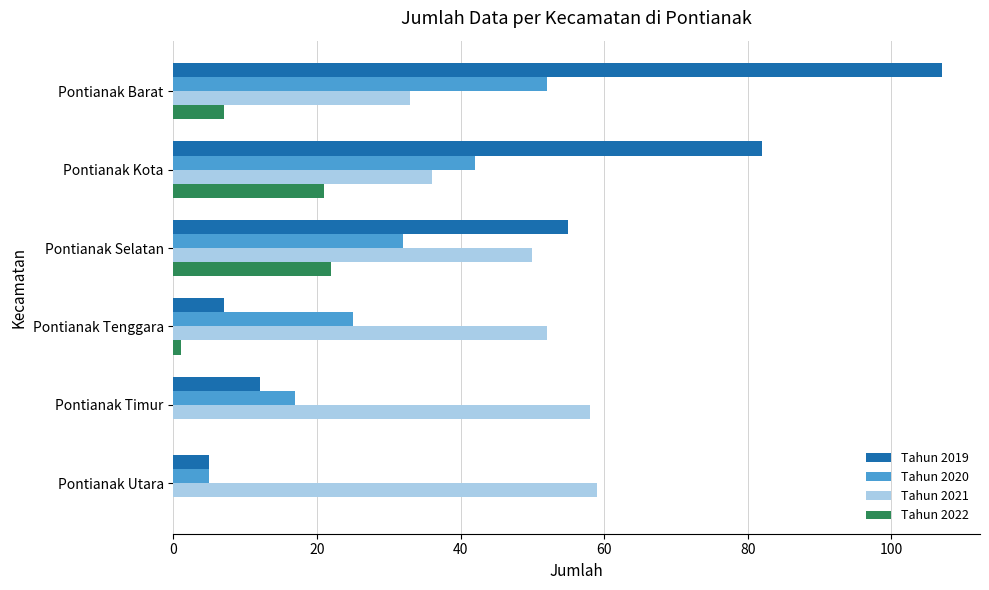

At which category does the chart reach its peak across all series?

Pontianak Barat